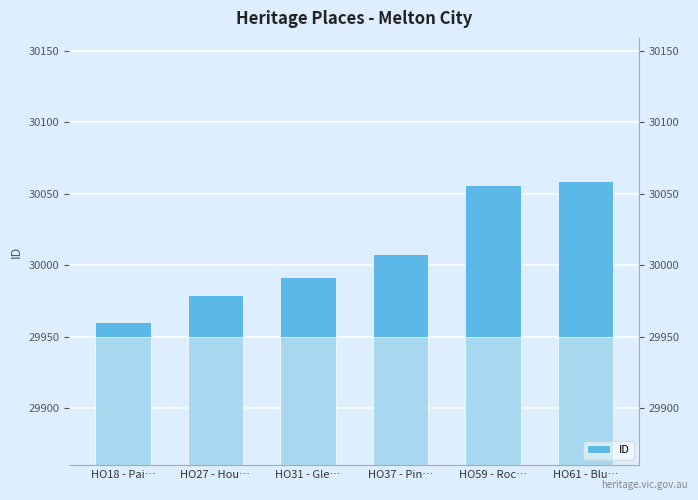

What is the change in value from HO31 - Gle… to HO37 - Pin…?

+16